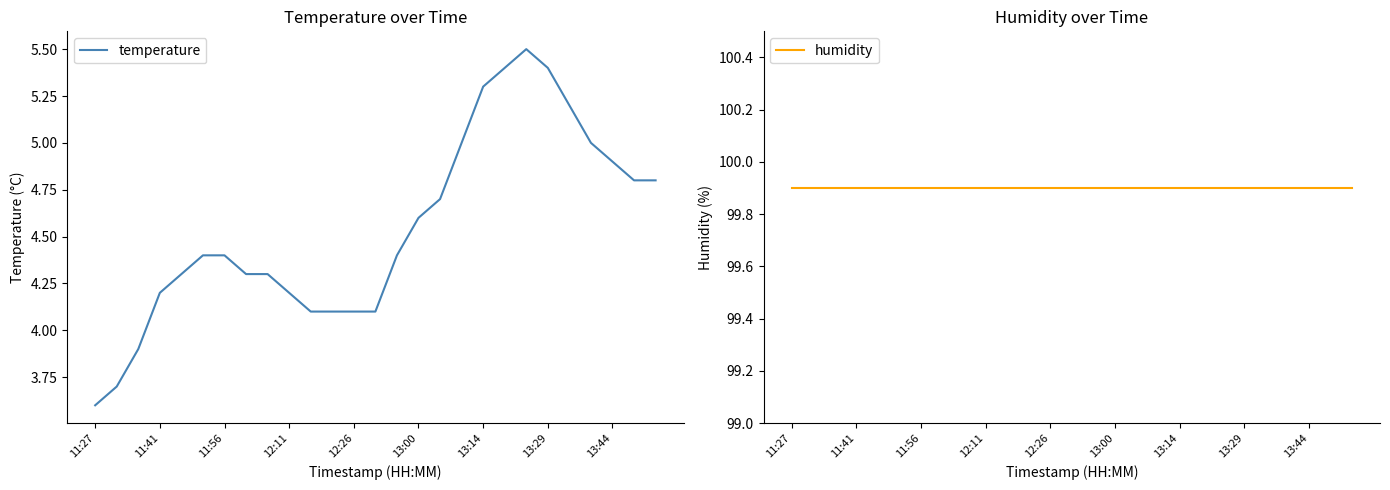

Rank the series by their maximum value, from lowest to highest.

temperature, humidity